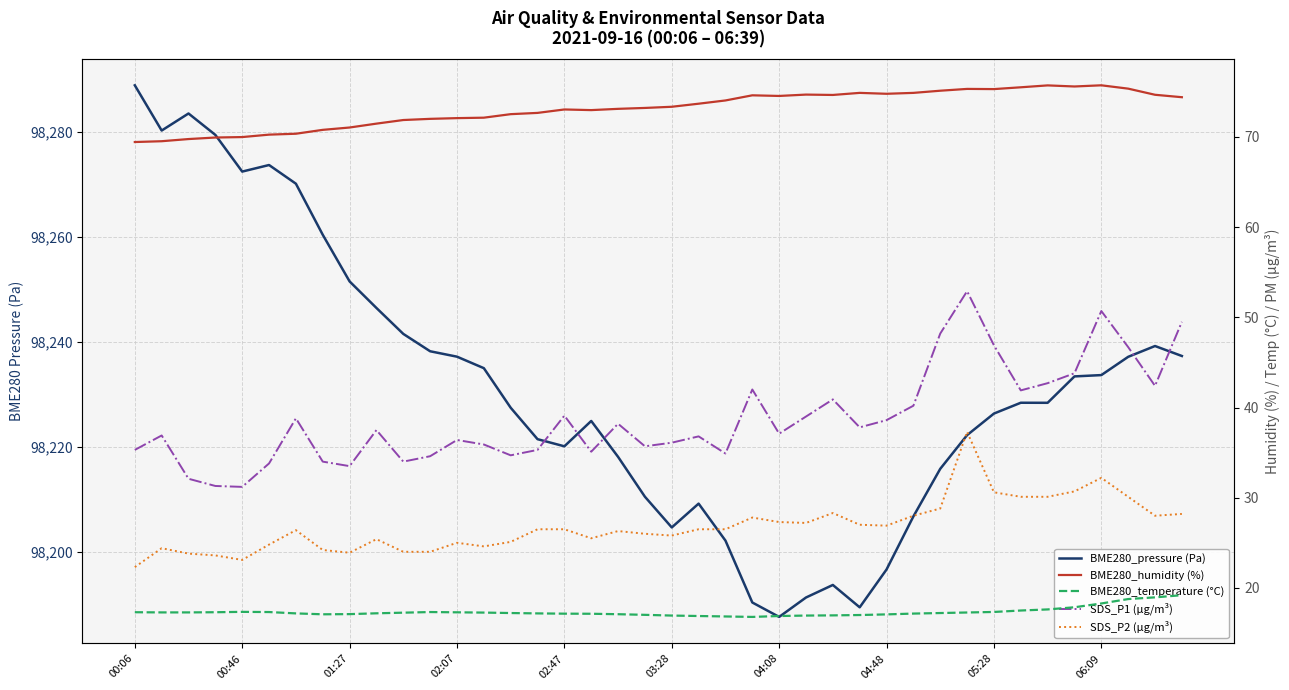

How many categories are shown in the chart?

40